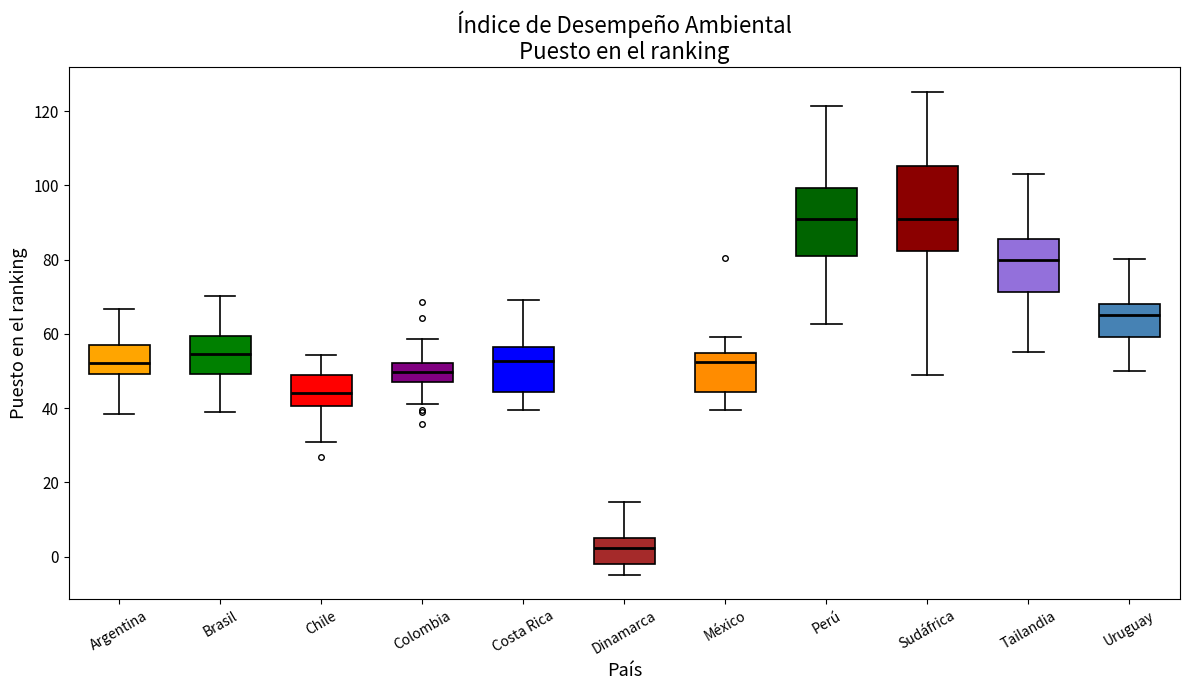

Where does the upper whisker of the box for Sudáfrica end on the y-axis? The values are not printed on the chart, so give them approximately, as read against the axis.

126